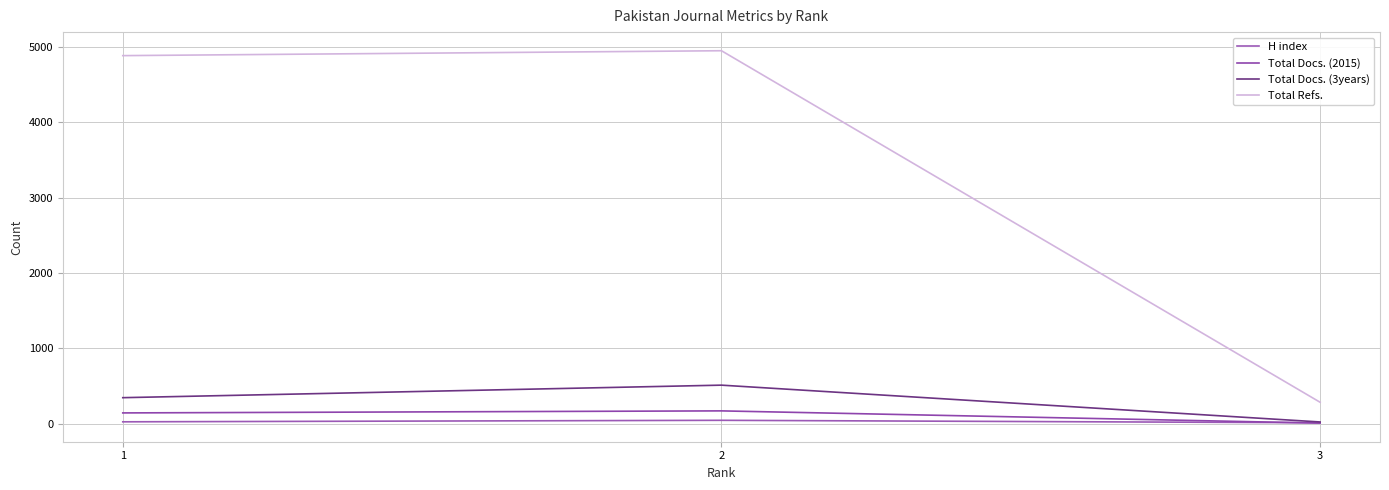

The H index series shows 8 at 3. True or false?

False